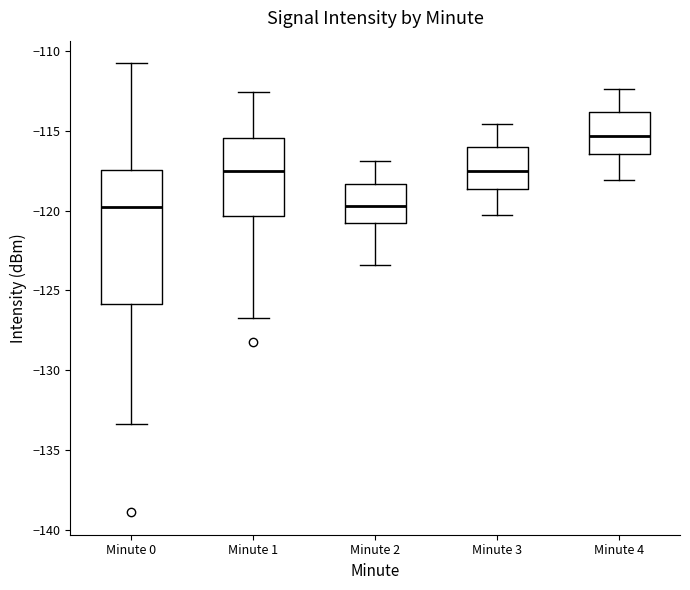

Reading left to right, read every box against the y-axis: the position of its median line, the range the box covers, and the ends of its whiskers. The values are not printed on the chart, so give them approximately, as read against the axis.

Minute 0: median -120.0, box -126.0 to -117.5, whiskers -133.5 to -111.0
Minute 1: median -117.5, box -120.5 to -115.5, whiskers -126.5 to -112.5
Minute 2: median -119.5, box -120.5 to -118.5, whiskers -123.5 to -117.0
Minute 3: median -117.5, box -118.5 to -116.0, whiskers -120.5 to -114.5
Minute 4: median -115.5, box -116.5 to -114.0, whiskers -118.0 to -112.5